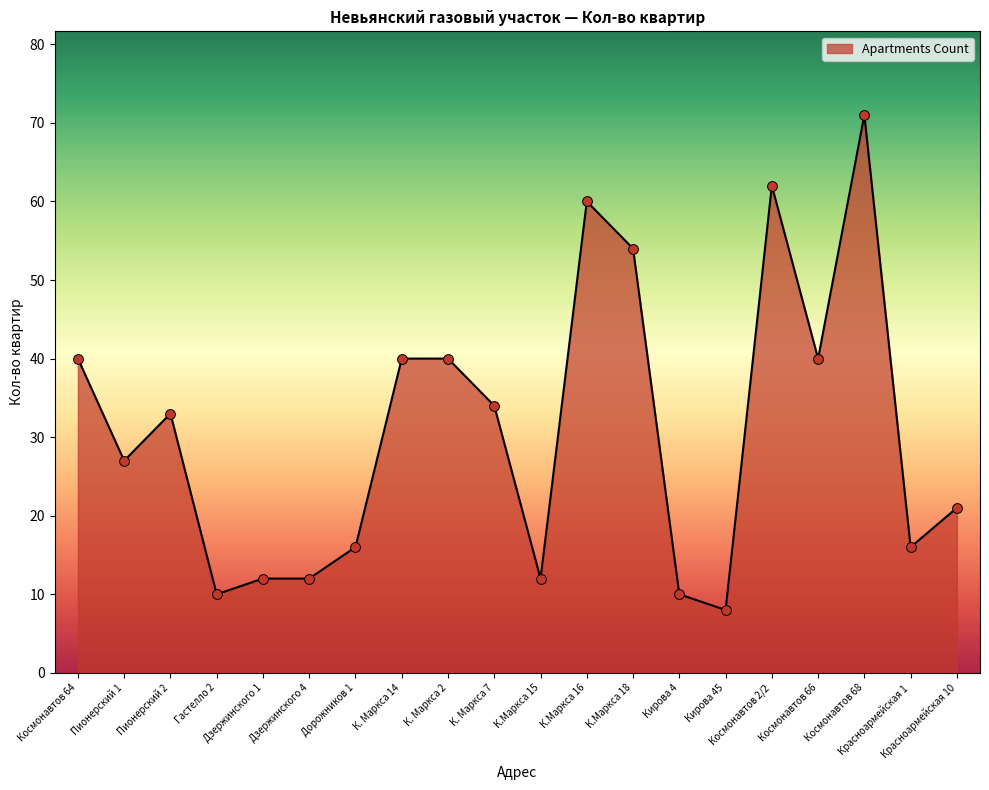

What is the ratio of the value at Кирова 45 to the value at Пионерский 2?

0.2